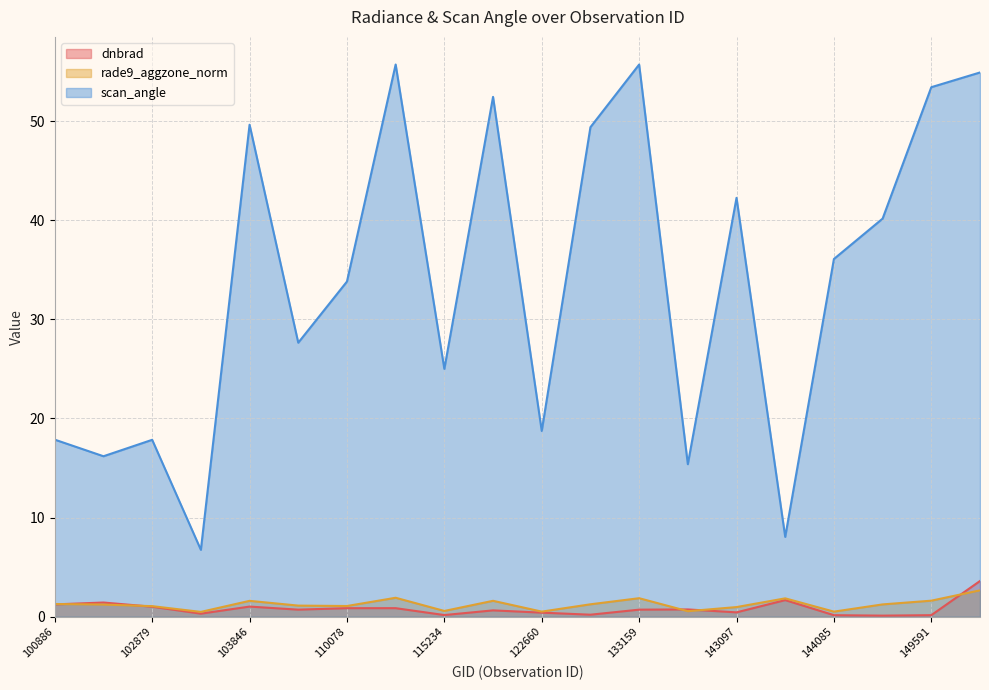

What is the value of the scan_angle point at the 14th from the left?

15.4